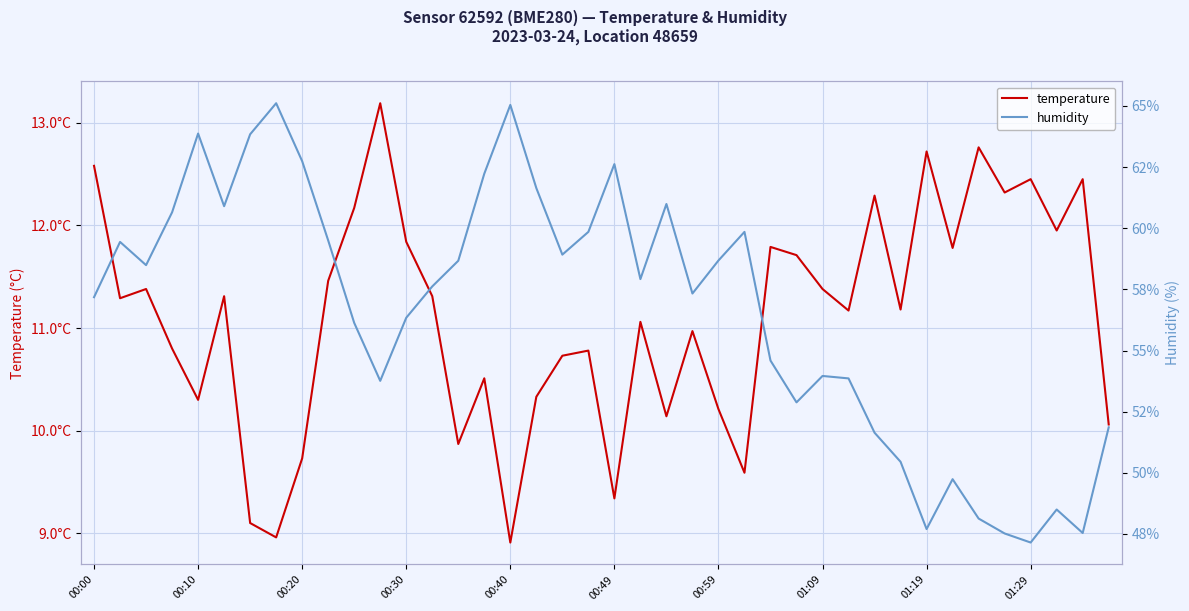

How many lines are shown in the chart?

2